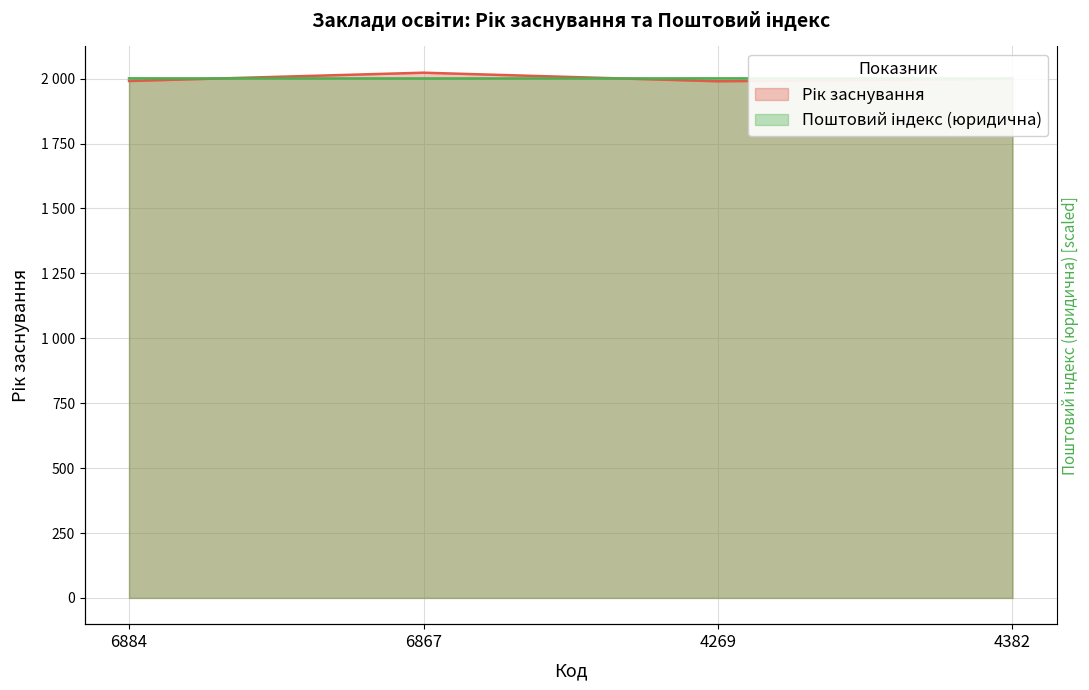

How many lines are shown in the chart?

2